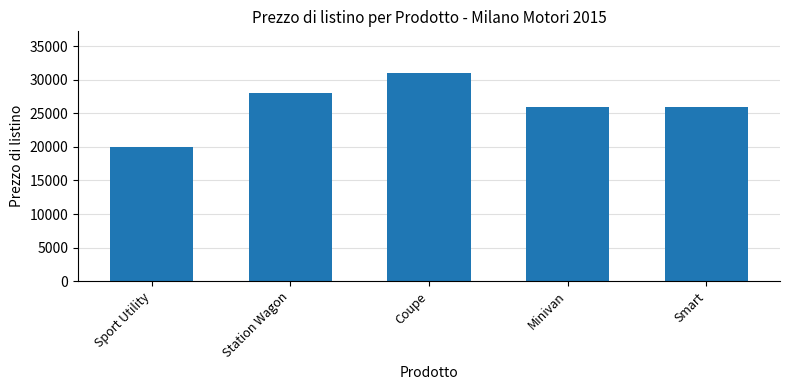

True or false: the data shows 37881 at Station Wagon.

False